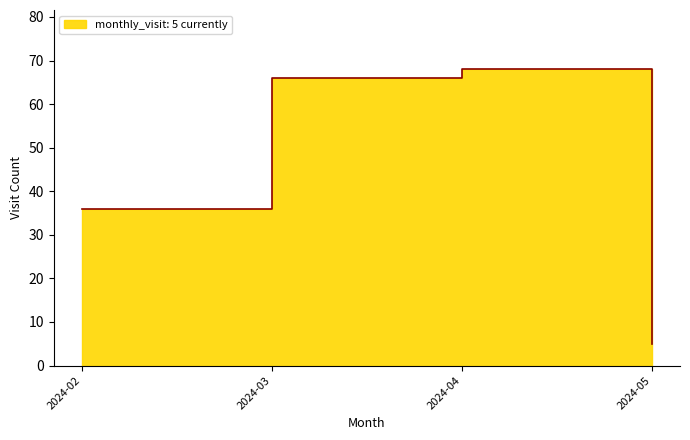

Reading left to right, transcribe all the data shown in this chart.

2024-02=36	2024-03=66	2024-04=68	2024-05=5